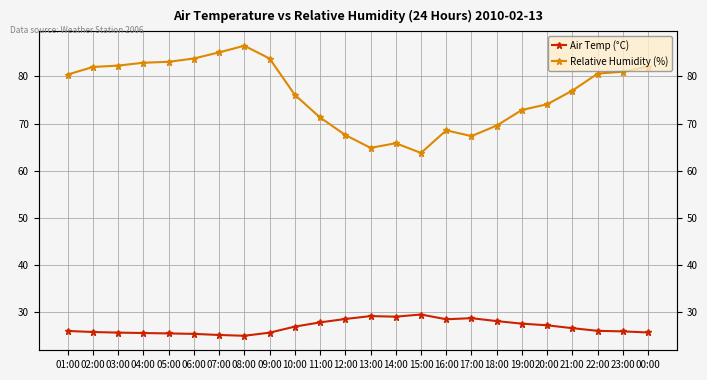

How many lines are shown in the chart?

2